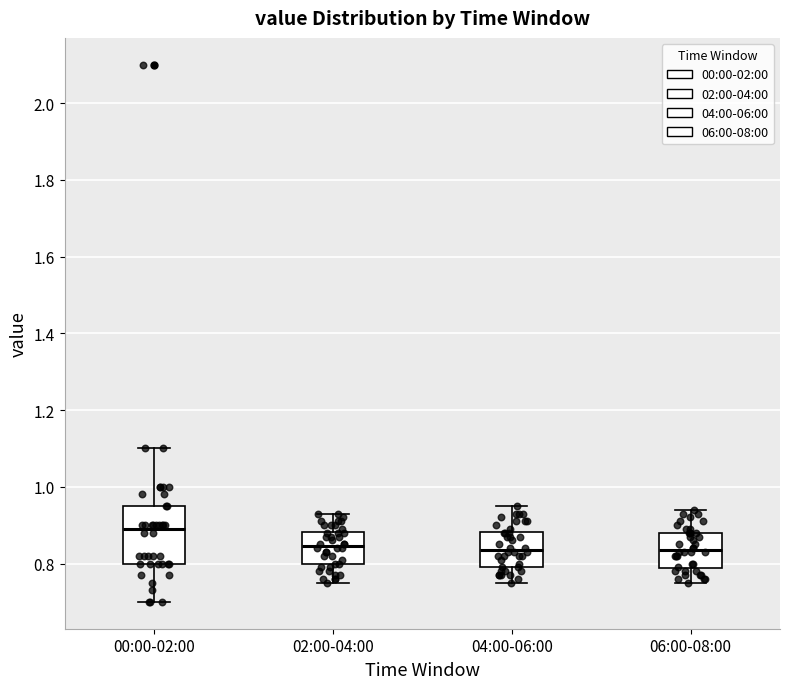

Which box is the tallest, from its lower edge to its upper edge?

00:00-02:00